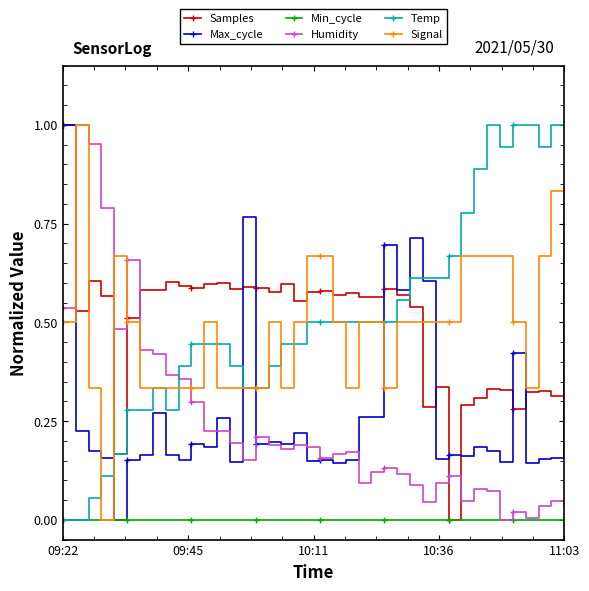

True or false: Samples has more than 0 points higher than both neighbors.

True